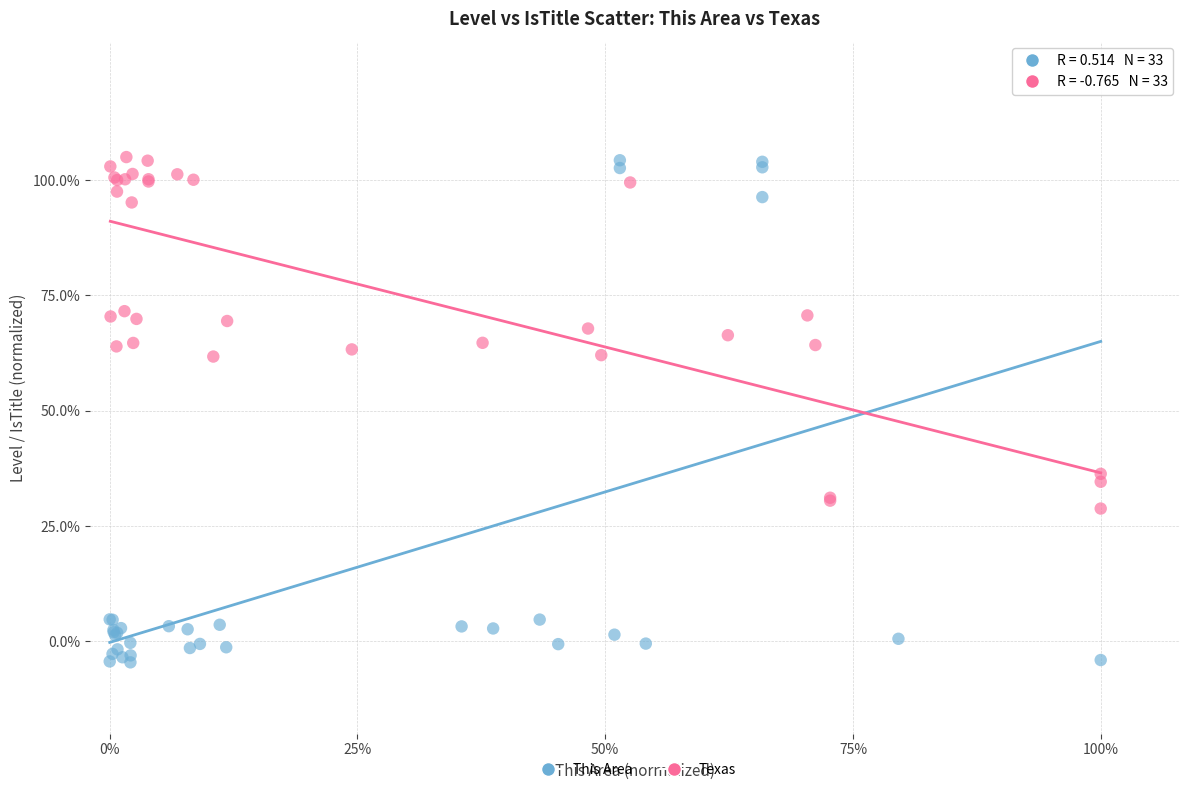

What are all the series names shown in the legend?

This Area, Texas